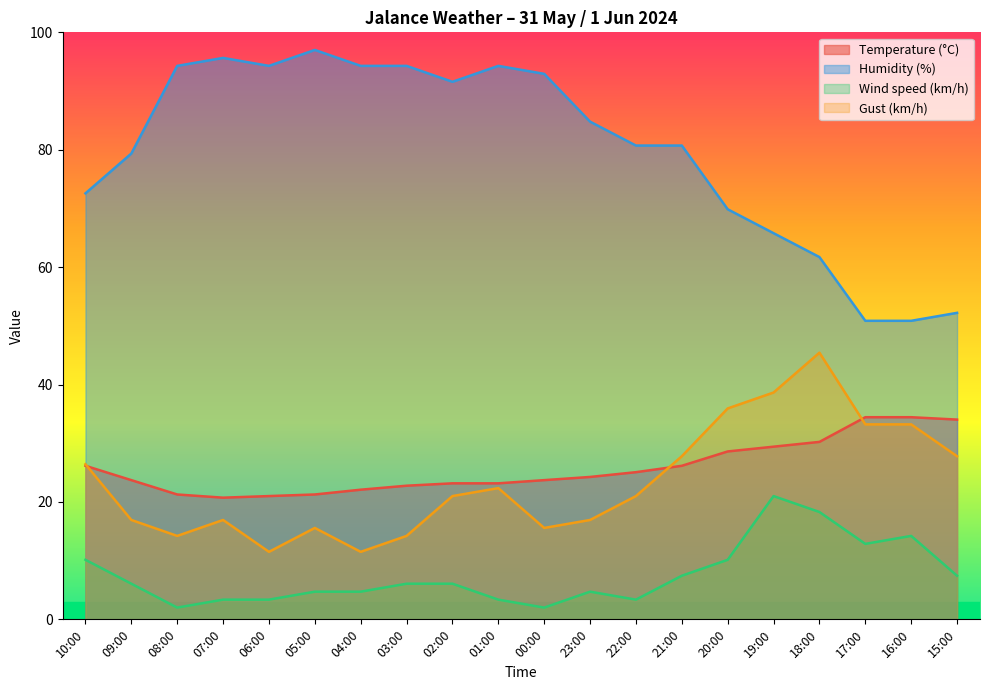

Between 03:00 and 23:00, which series saw the biggest shift?

Humidity (%)